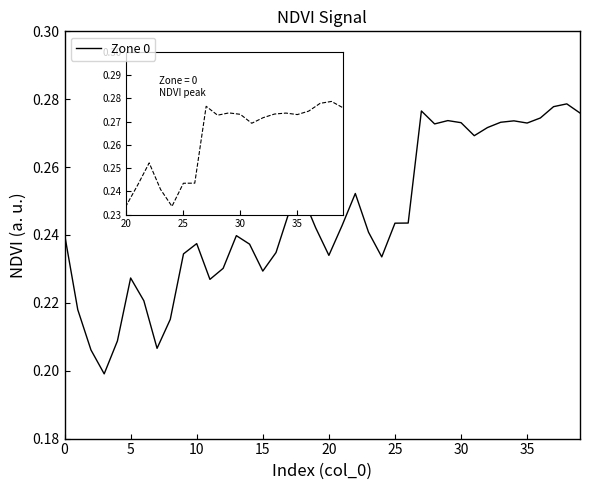

Is this an area chart (filled region under the line)?

No